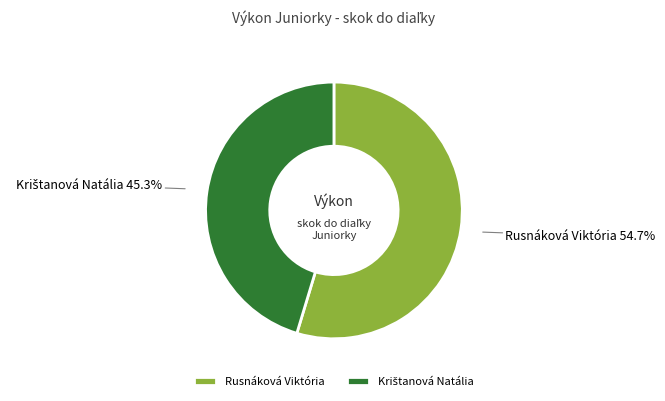

Which slice is the largest?

Rusnáková Viktória